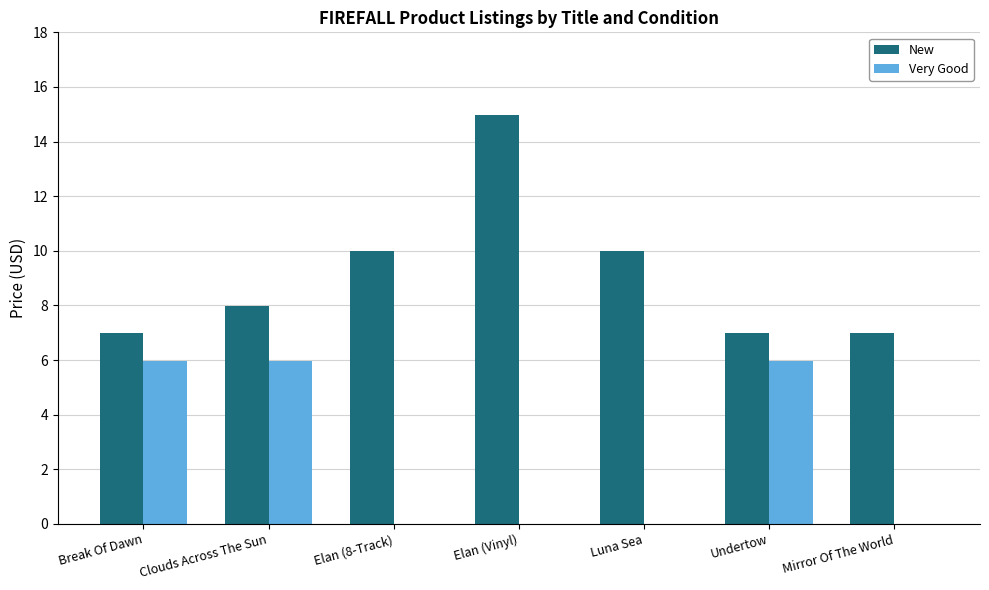

Is it true that Very Good equals 0.0 at Elan (Vinyl)?

True